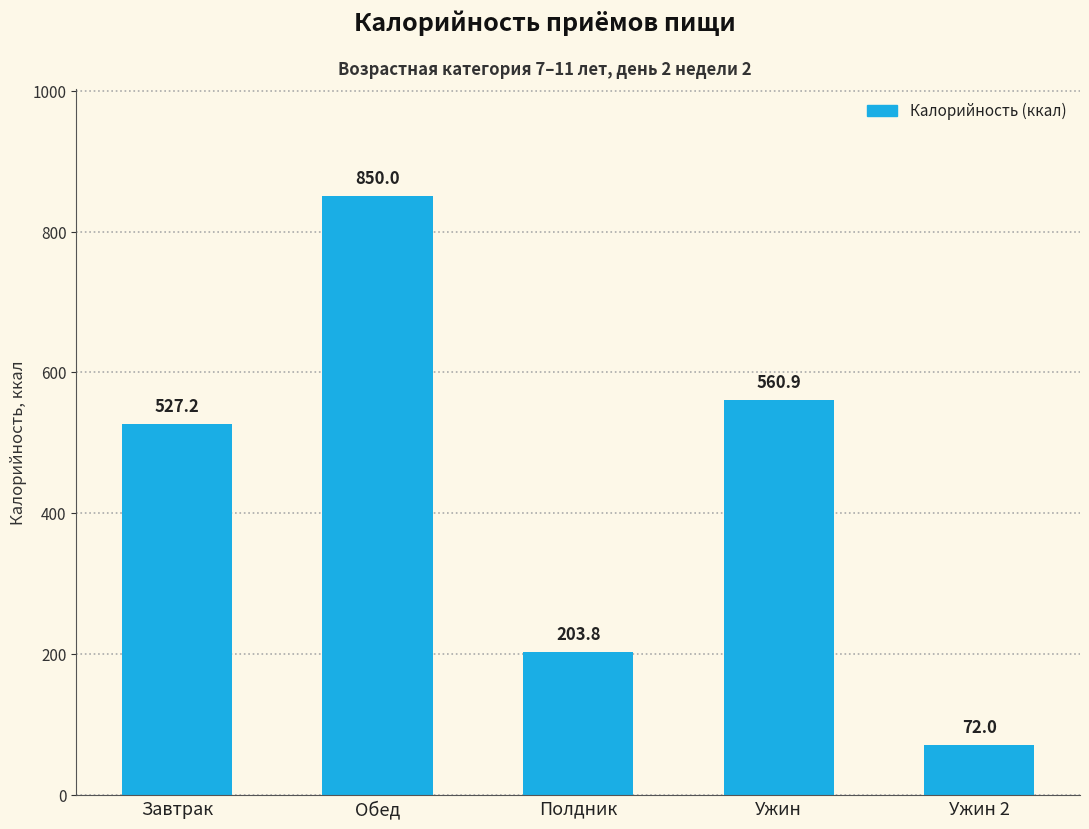

Are the bars horizontal?

No